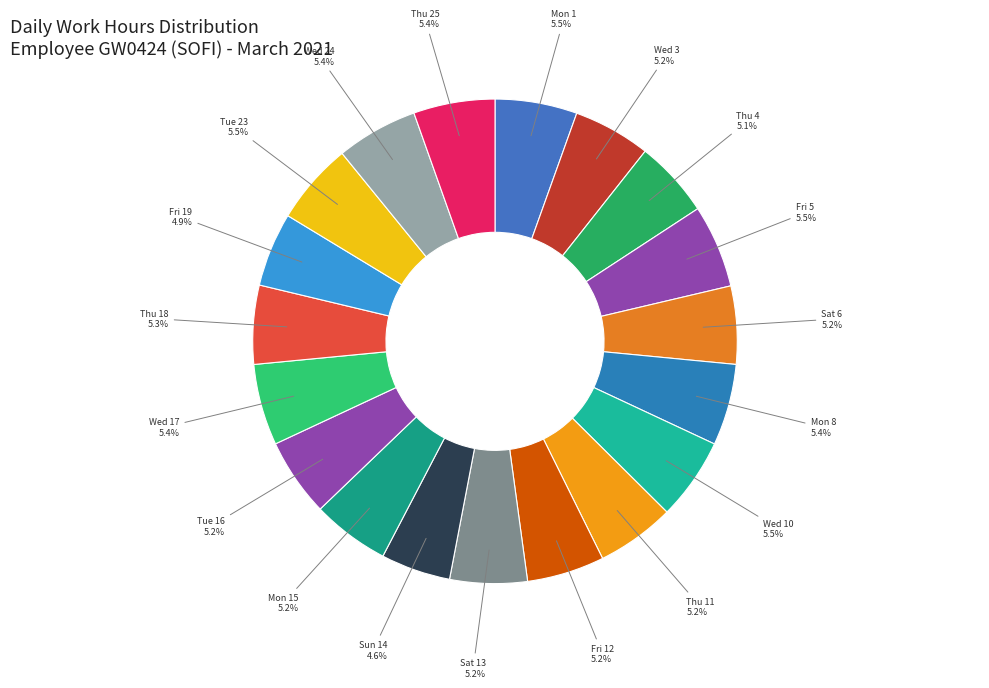

To the nearest percent, what is the combined percentage of Wed 3 and Fri 19?

10%